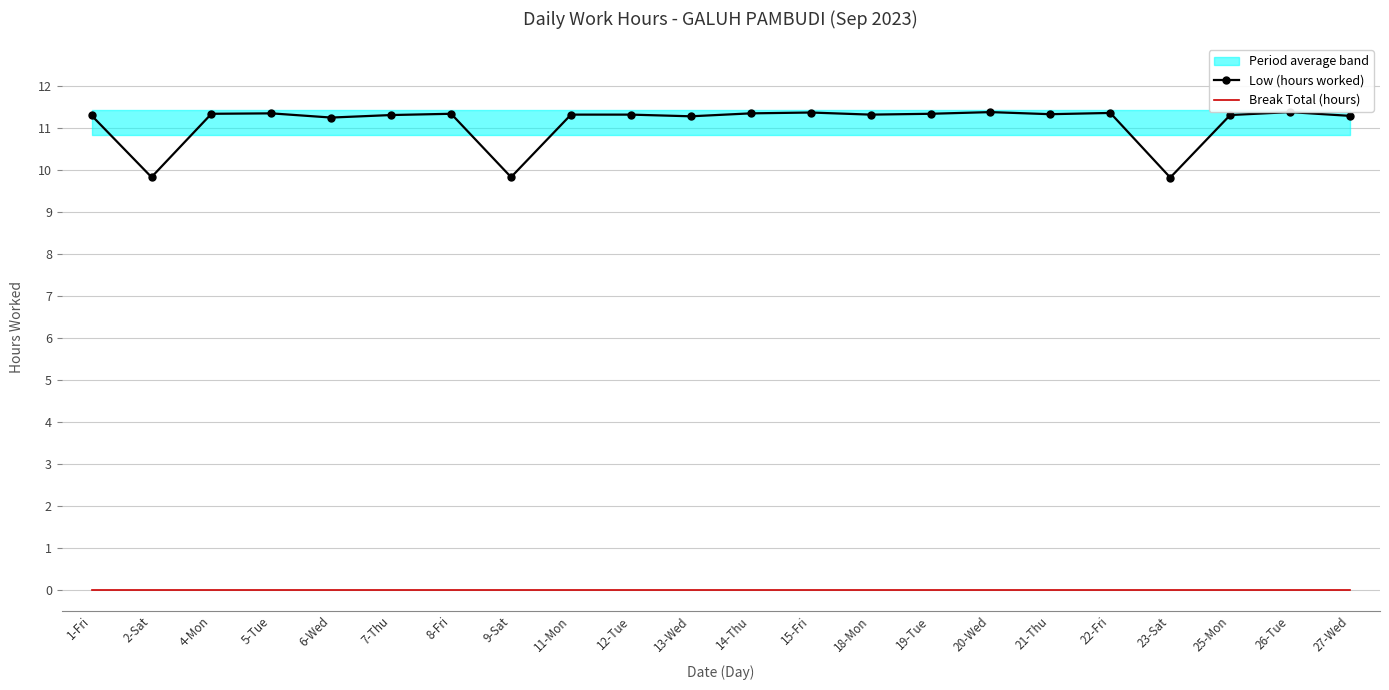

Reading left to right, list all the values displayed in this chart.

Low (hours worked): 1-Fri=11.3	2-Sat=9.8	4-Mon=11.3	5-Tue=11.3	6-Wed=11.2	7-Thu=11.3	8-Fri=11.3	9-Sat=9.8	11-Mon=11.3	12-Tue=11.3	13-Wed=11.3	14-Thu=11.3	15-Fri=11.4	18-Mon=11.3	19-Tue=11.3	20-Wed=11.4	21-Thu=11.3	22-Fri=11.4	23-Sat=9.8	25-Mon=11.3	26-Tue=11.4	27-Wed=11.3
Break Total (hours): 1-Fri=0.0	2-Sat=0.0	4-Mon=0.0	5-Tue=0.0	6-Wed=0.0	7-Thu=0.0	8-Fri=0.0	9-Sat=0.0	11-Mon=0.0	12-Tue=0.0	13-Wed=0.0	14-Thu=0.0	15-Fri=0.0	18-Mon=0.0	19-Tue=0.0	20-Wed=0.0	21-Thu=0.0	22-Fri=0.0	23-Sat=0.0	25-Mon=0.0	26-Tue=0.0	27-Wed=0.0